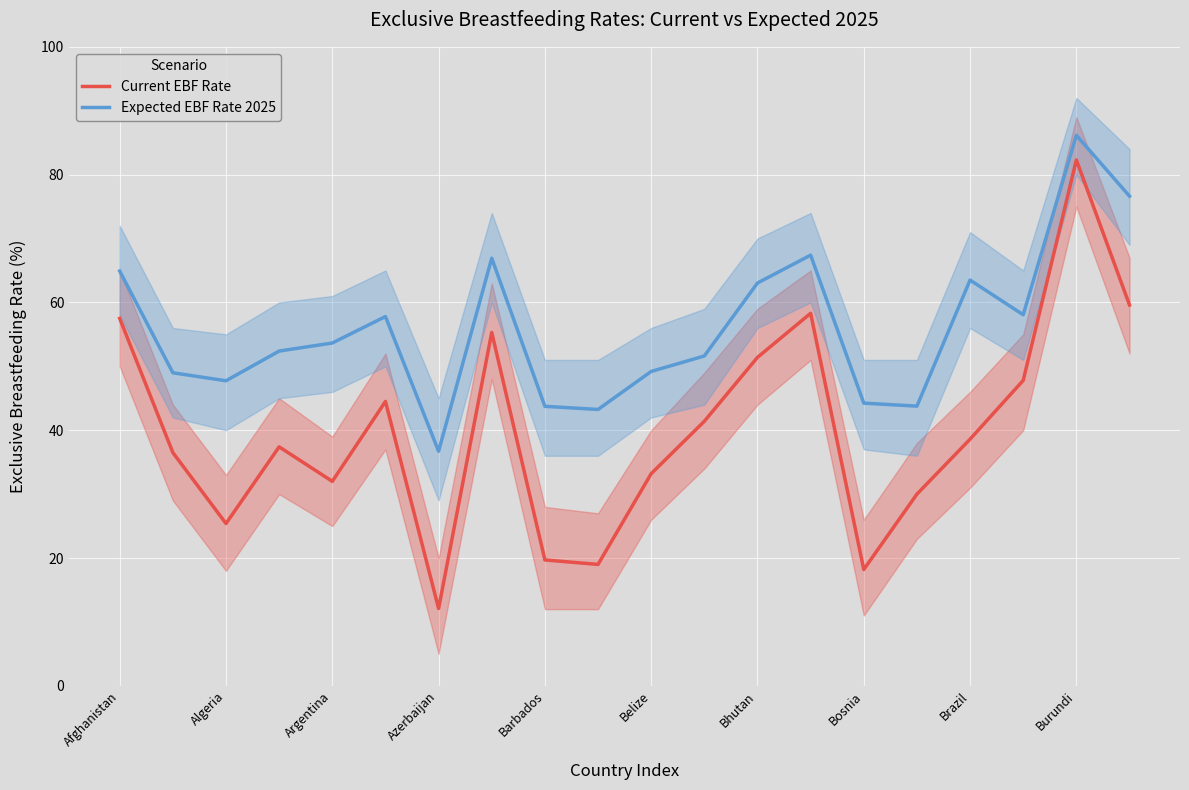

Is it true that Expected EBF Rate 2025 equals 24.1 at Belize?

False